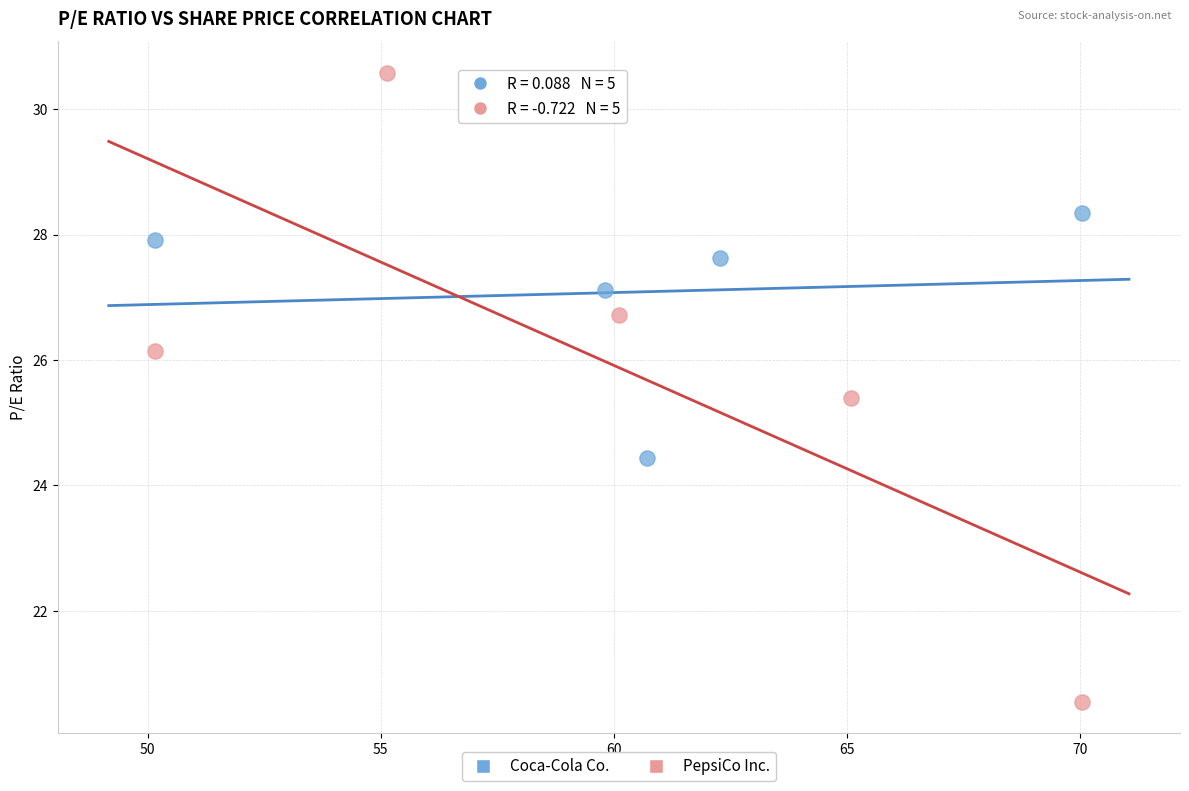

Which series reaches the maximum Y coordinate?

PepsiCo Inc.